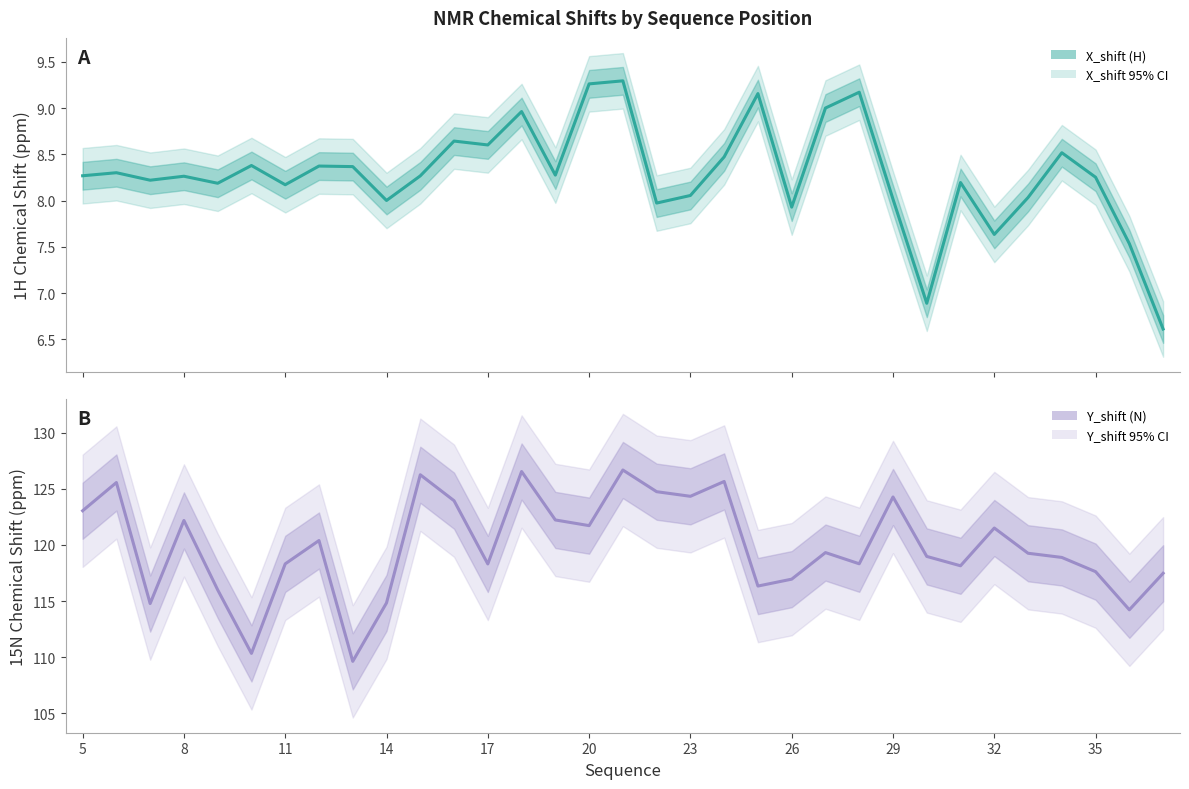

What is the label of the 33rd point from the right?

5